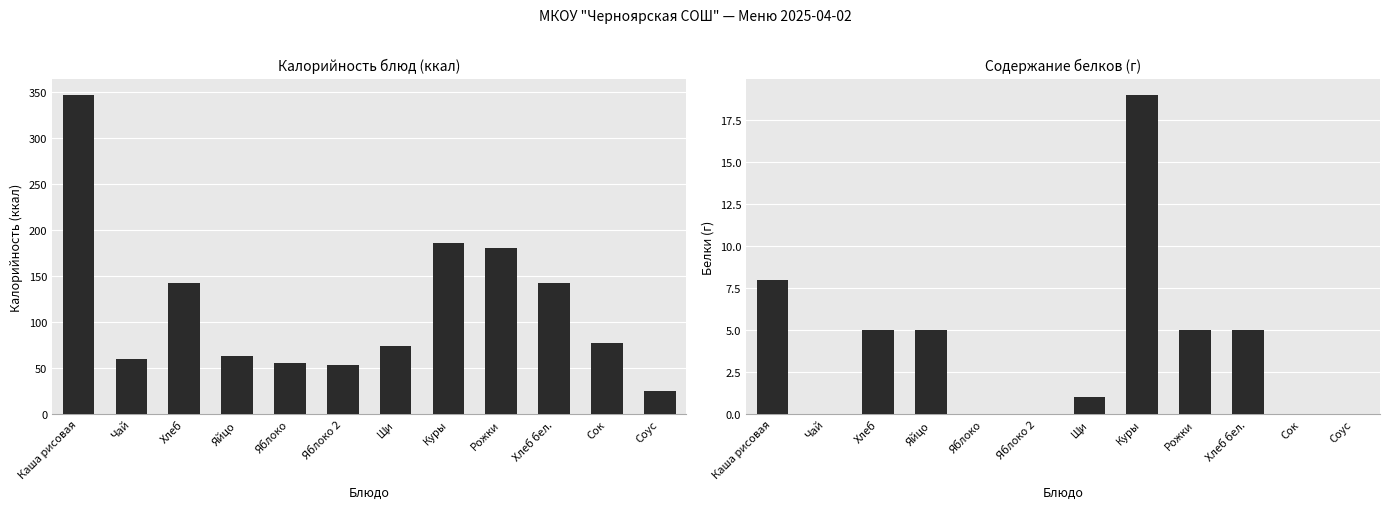

What is the maximum value shown in the chart?

347